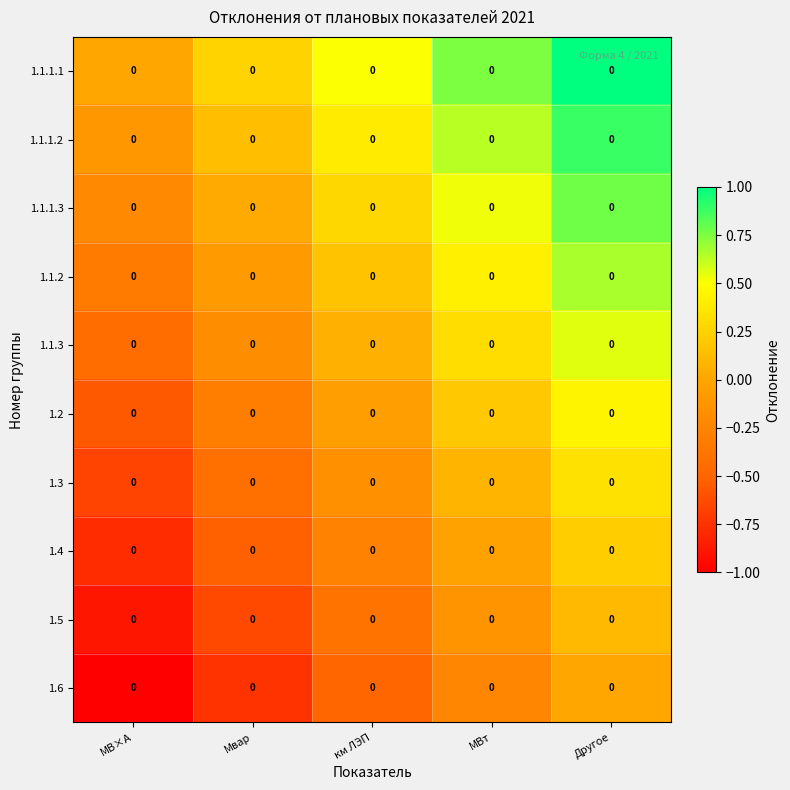

What is the sum of the 1.1.1.2 values at МВт and км ЛЭП?

1.0